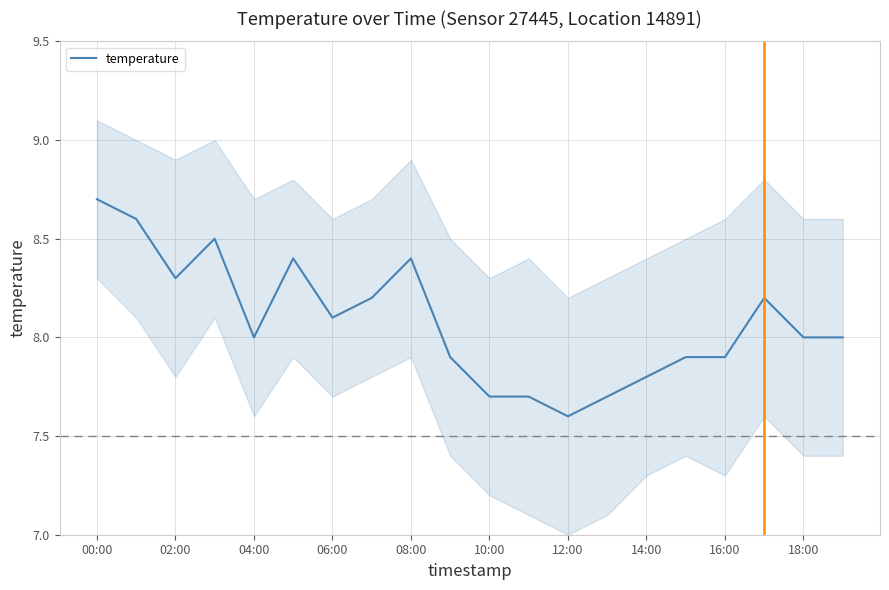

What is the lowest value of the temperature series?

7.6